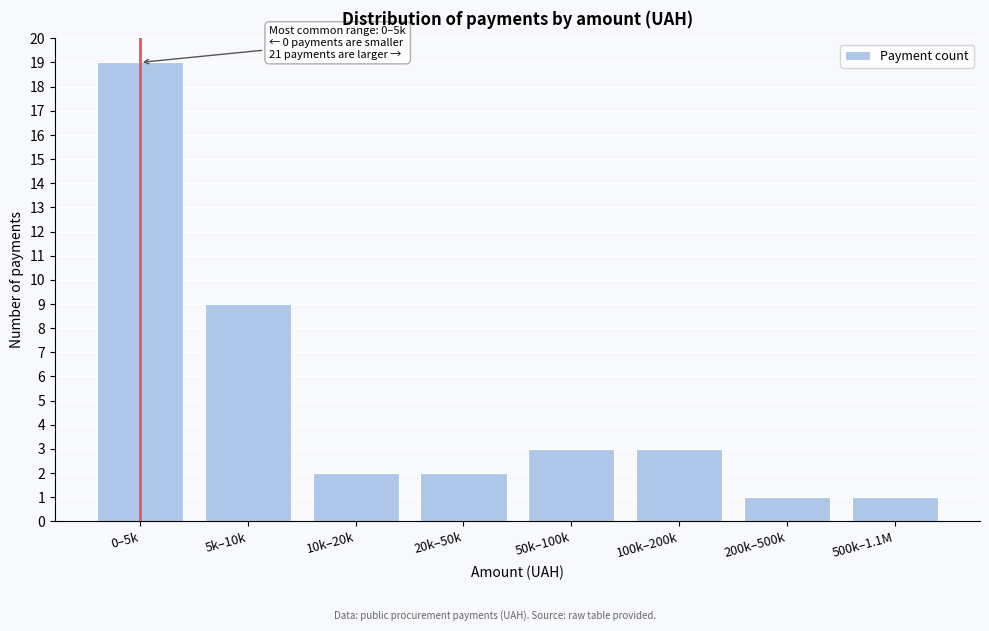

Reading left to right, list all the values displayed in this chart.

19	9	2	2	3	3	1	1